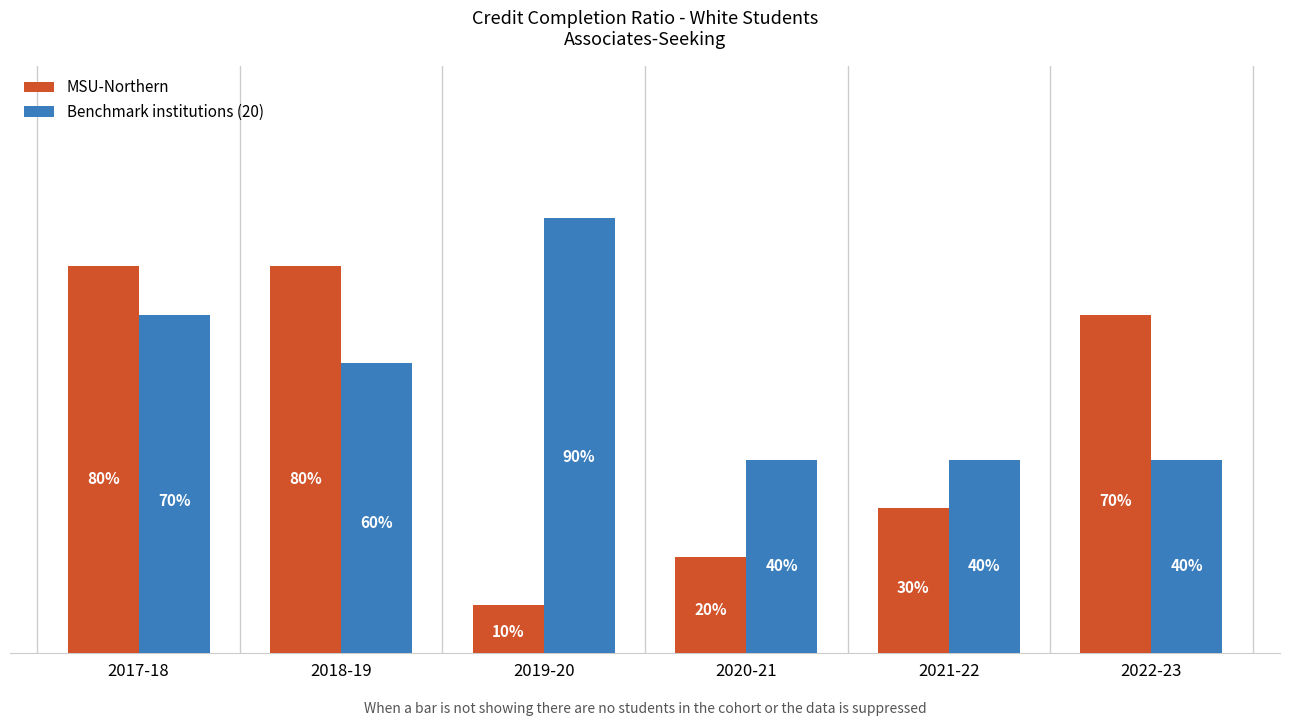

What is the sum of the Benchmark institutions (20) values at 2022-23 and 2017-18?

11